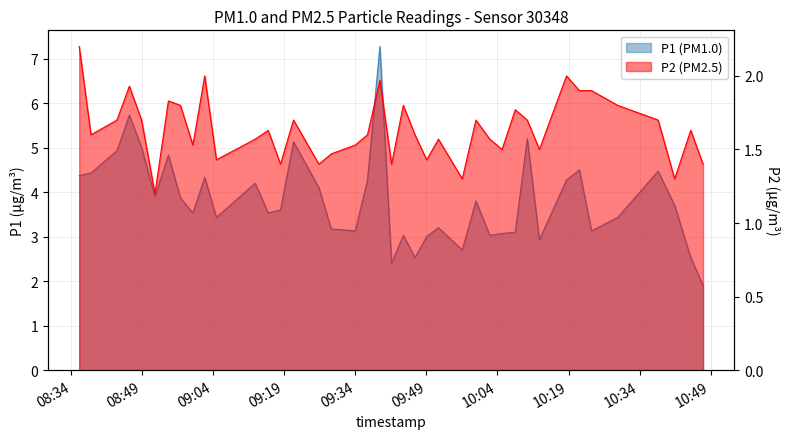

Count the number of categories in the chart.

40